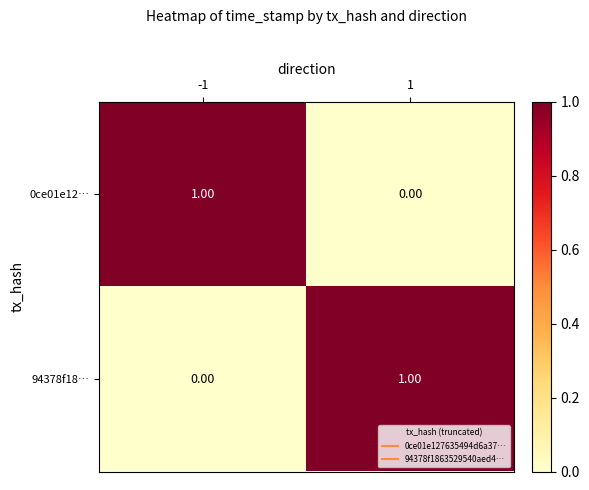

Rank the categories by 0ce01e12… value from lowest to highest.

1, -1